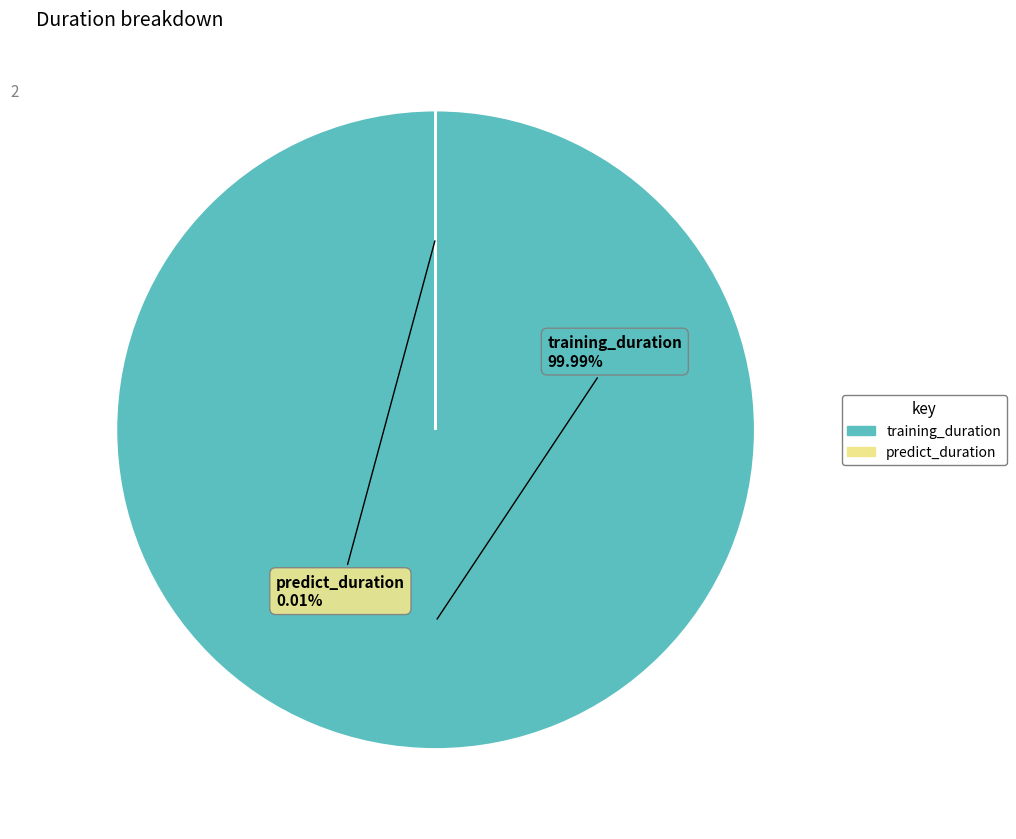

Combined, what portion of the pie is training_duration and predict_duration?

100.0%